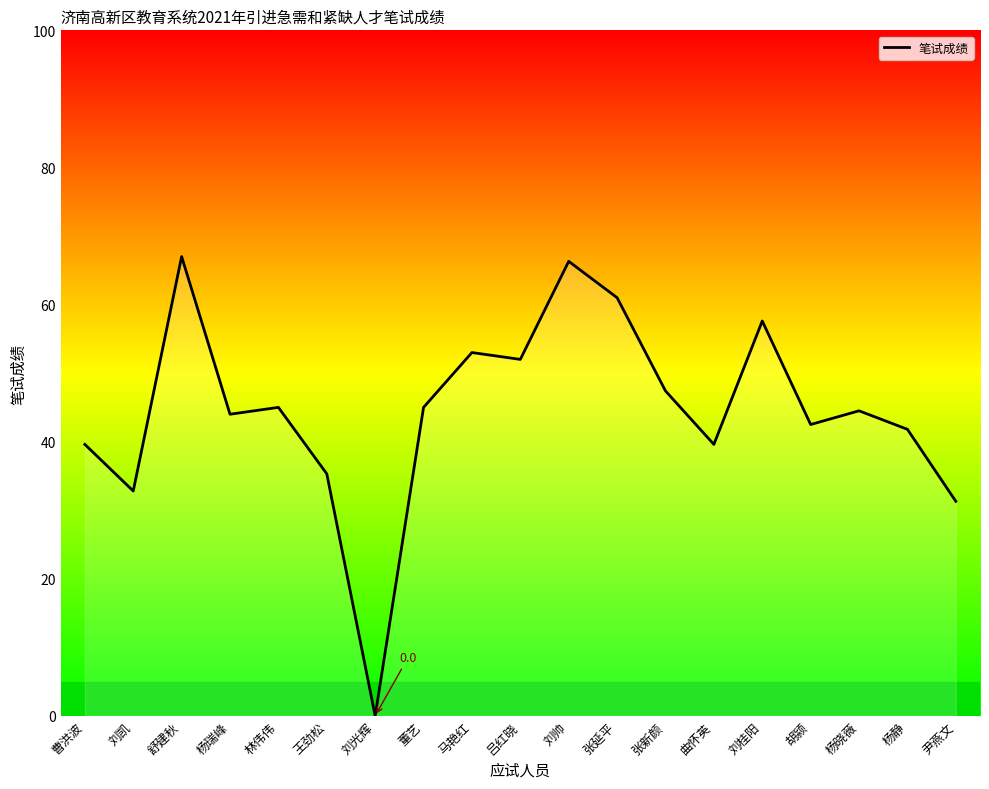

Which has a higher value, 曲怀英 or 刘光辉?

曲怀英